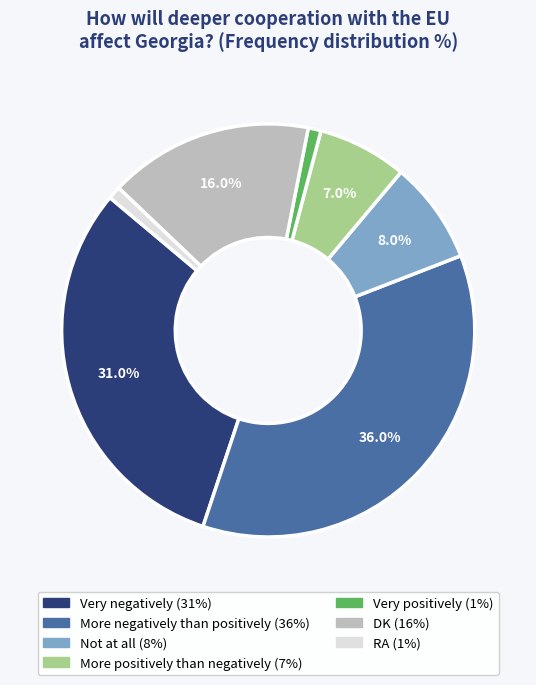

Does any single category account for the majority?

No